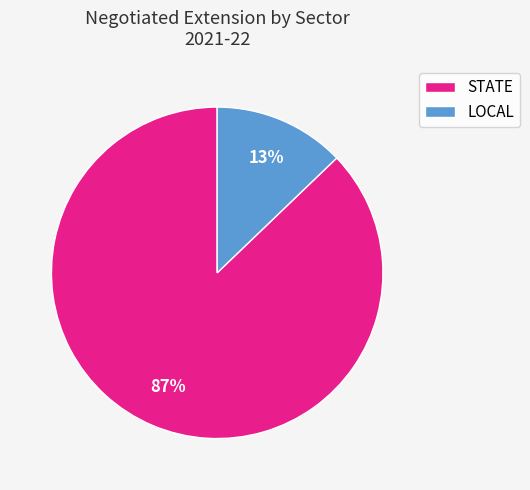

What is the largest slice in the pie chart?

STATE